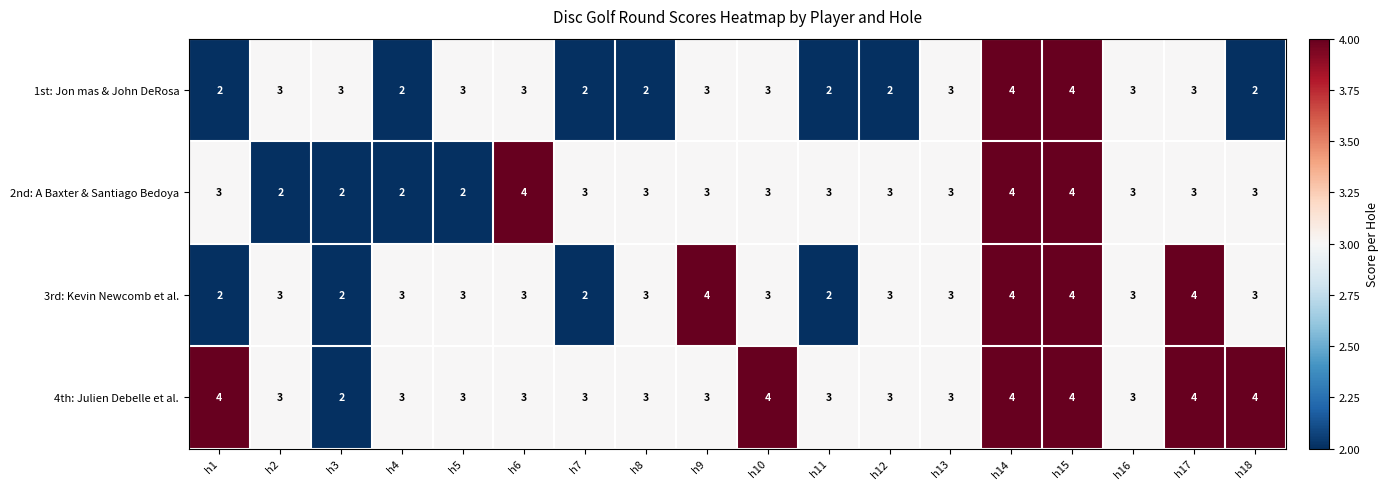

What is the sum of all 3rd: Kevin Newcomb et al. values?

54